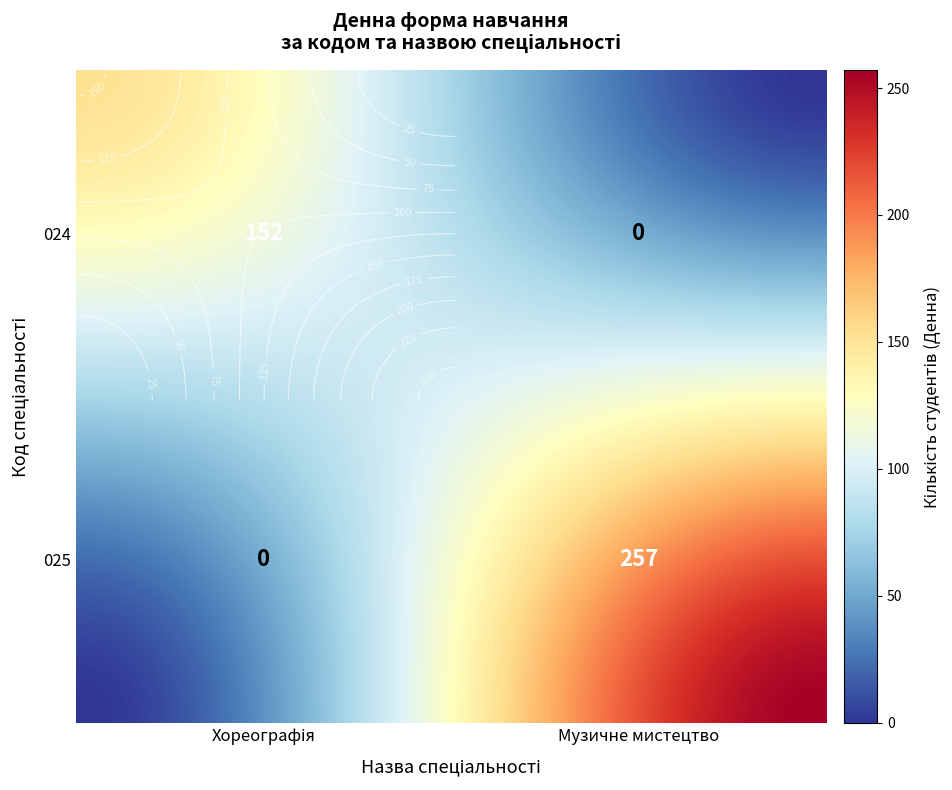

Reading left to right, what are all the values shown in this chart?

024: Хореографія=152	Музичне мистецтво=0
025: Хореографія=0	Музичне мистецтво=257